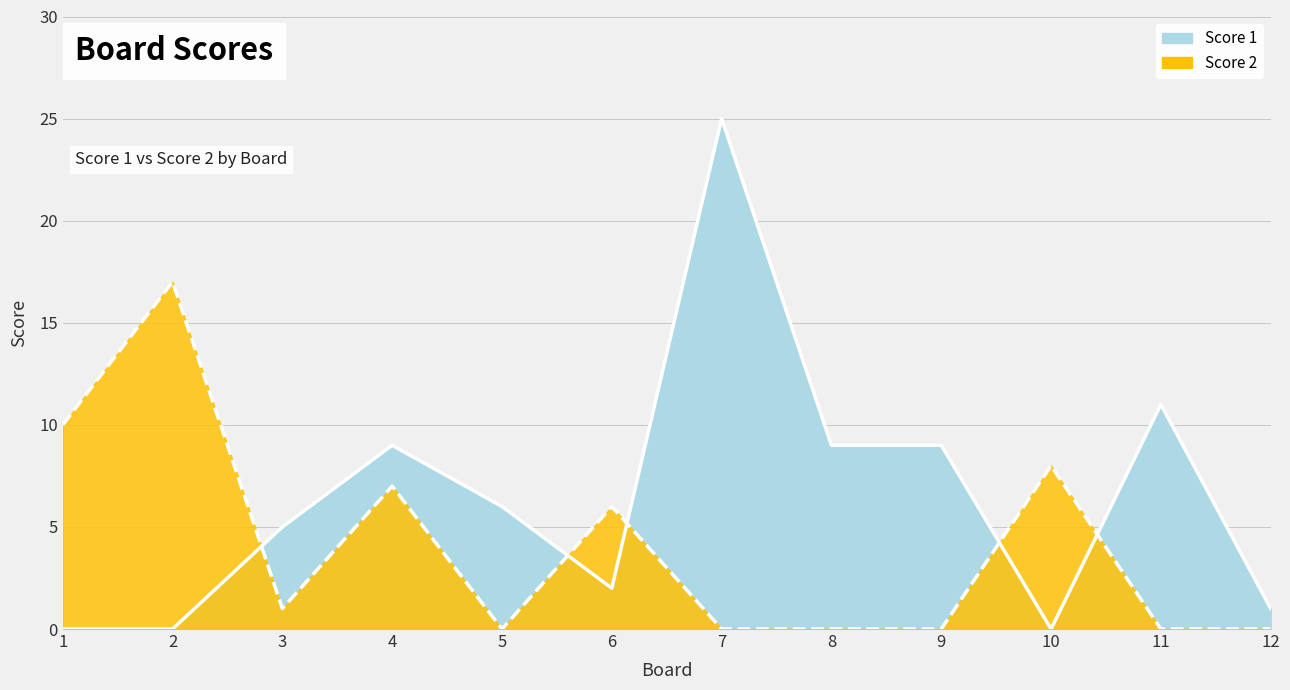

Where is the first local maximum for Score 1?

4